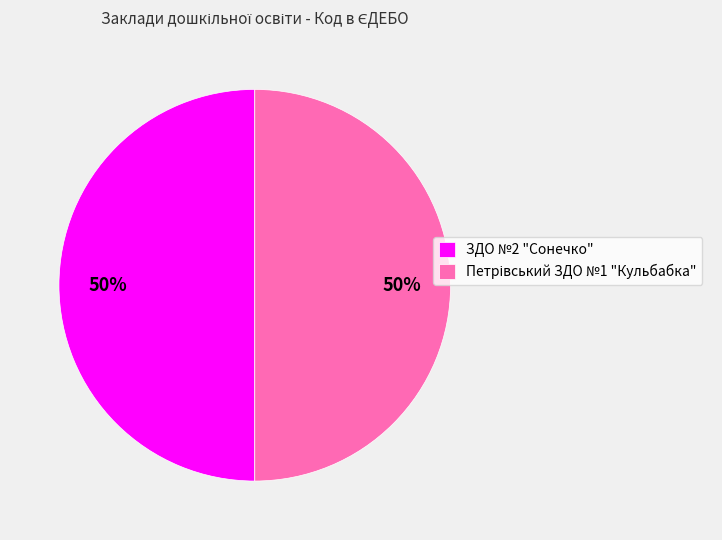

What percentage is the ЗДО №2 "Сонечко" slice, to the nearest percent?

50%